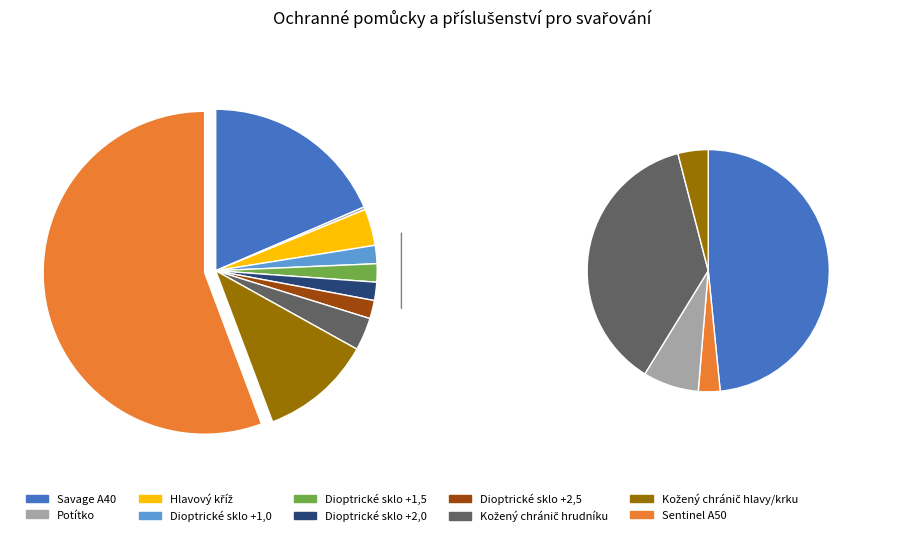

Is the sum of Kožený chránič hlavy/krku and Hlavový kříž greater than half?

No